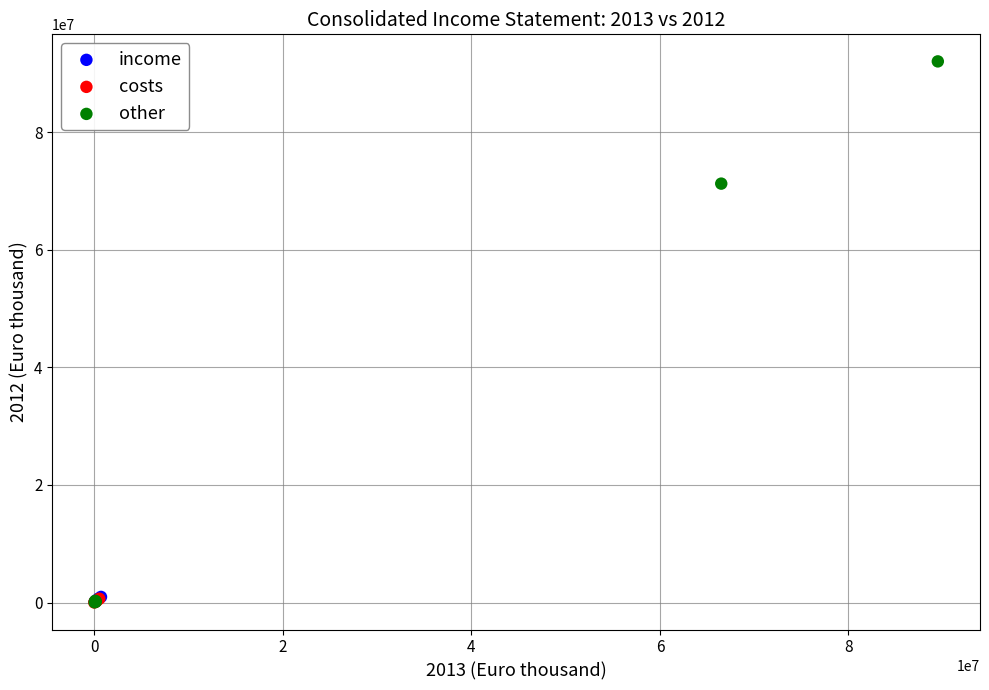

Which series has the largest Y range (max minus min)?

other